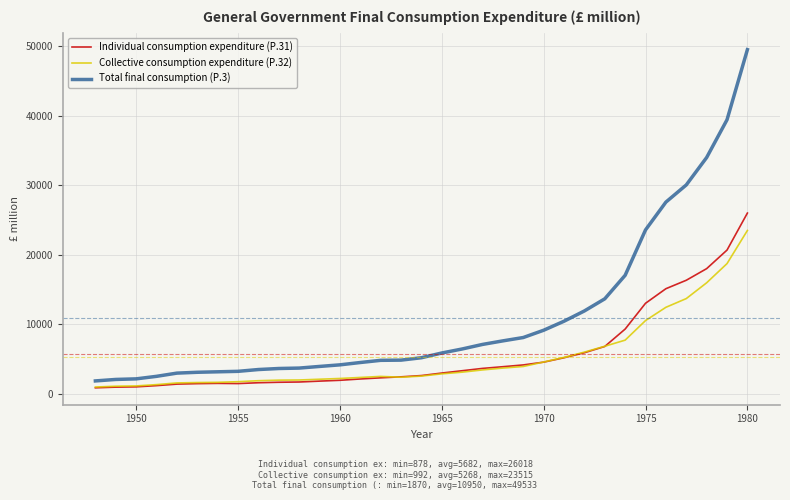

What is the highest value of the Collective consumption expenditure (P.32) series?

23515